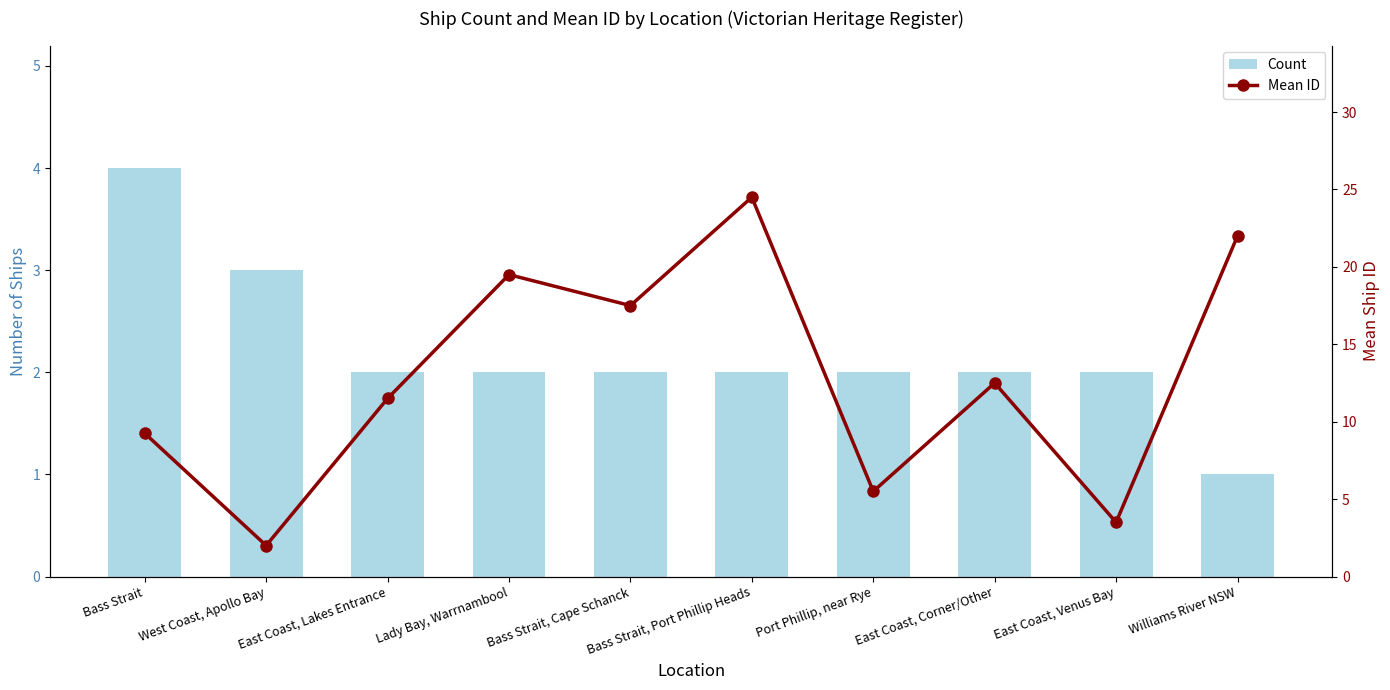

Rank the series by their maximum value, from lowest to highest.

Count, Mean ID